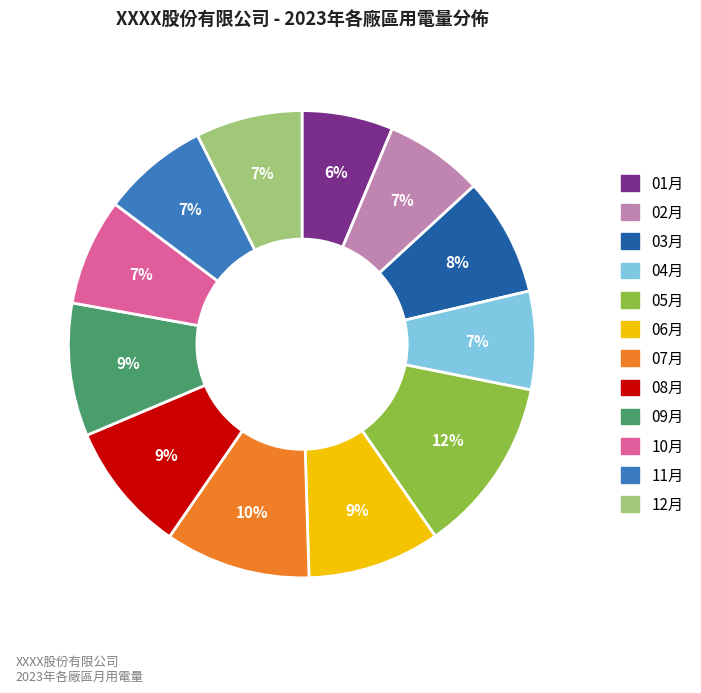

How many segments does this pie chart have?

12